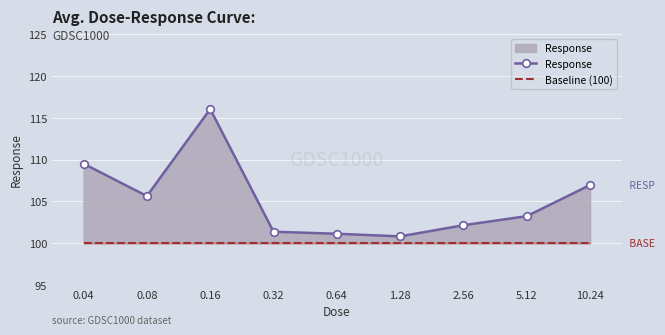

In Response, how many points are higher than both neighbors (excluding endpoints)?

1